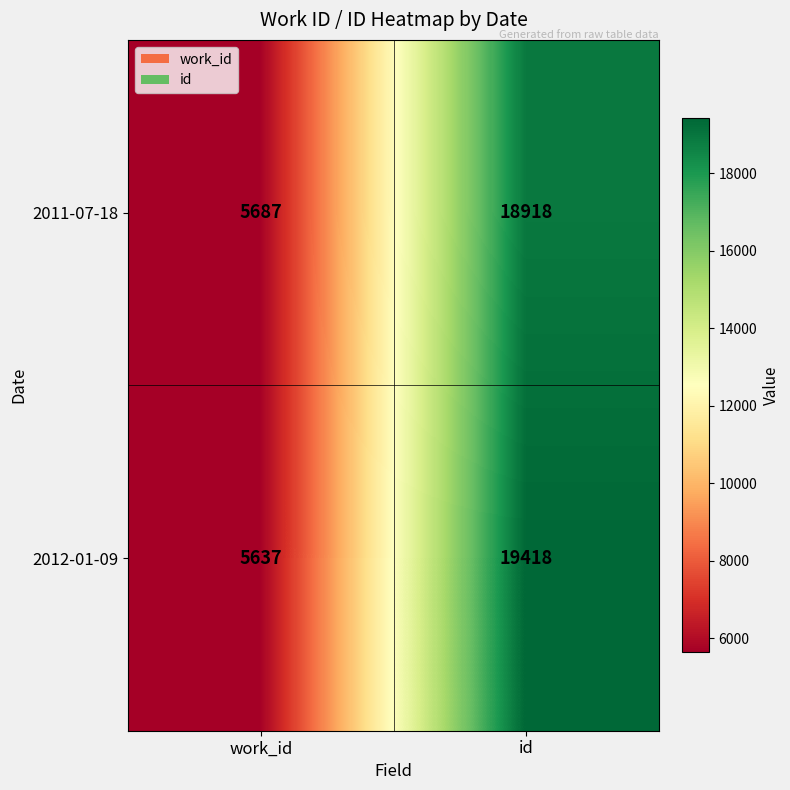

At which category does the chart reach its peak across all series?

id